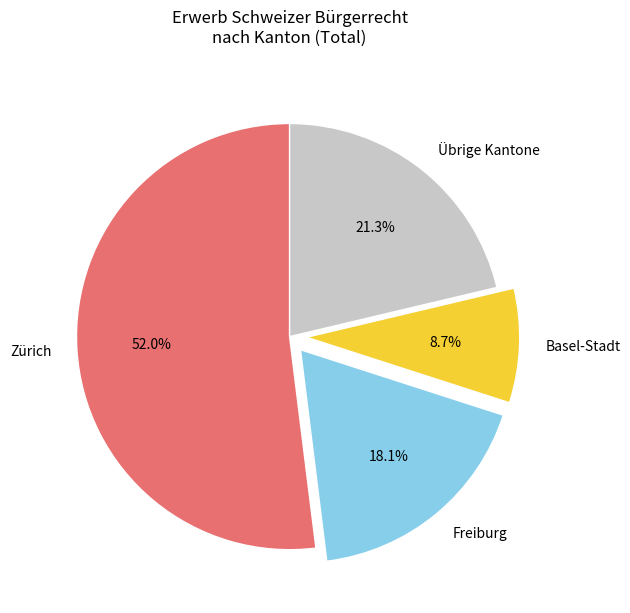

Rank the categories by value from highest to lowest.

Zürich, Übrige Kantone, Freiburg, Basel-Stadt